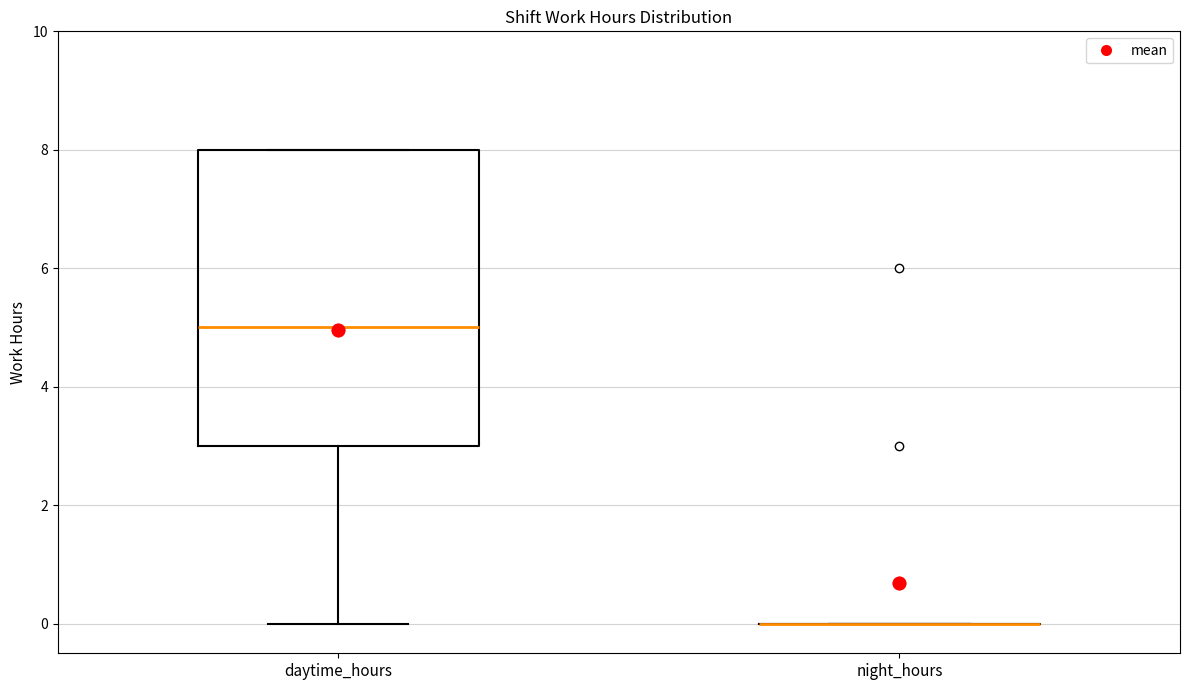

Reading left to right, transcribe this box plot: for each box, give where its median line is, the range the box spans, and where its two whiskers end, as read against the y-axis. The values are not printed on the chart, so give them approximately, as read against the axis.

daytime_hours: median 5, box 3 to 8, whiskers 0 to 8
night_hours: box collapsed to a line at 0, whiskers 0 to 0